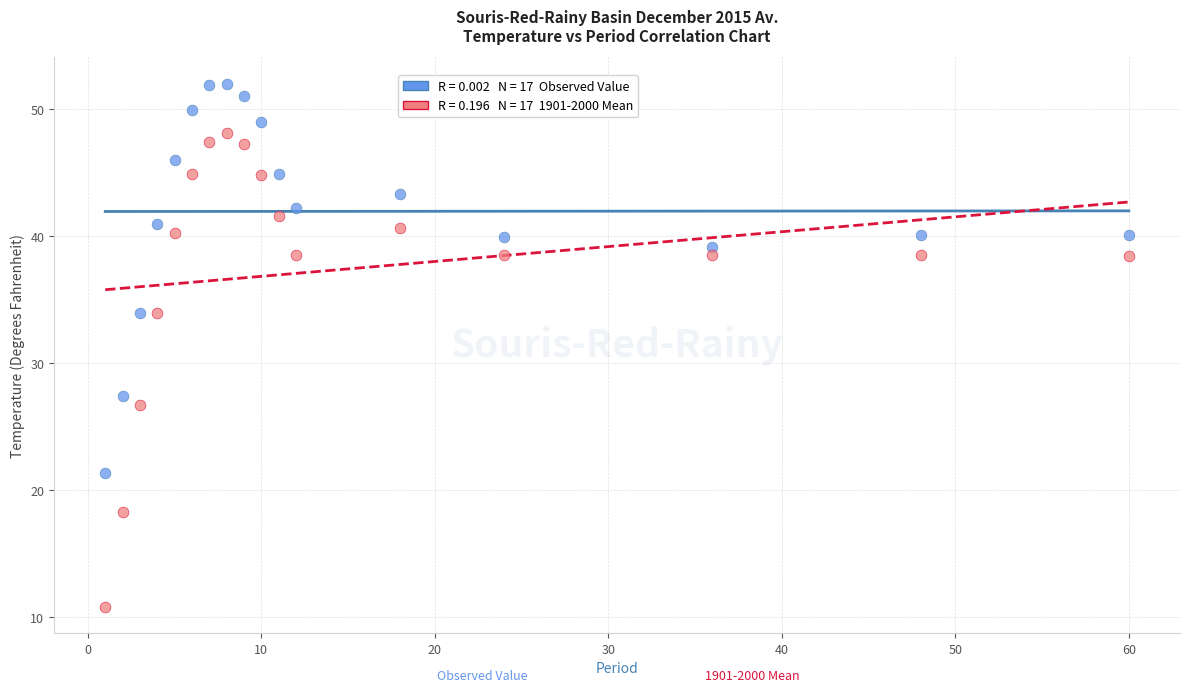

Across all data points, what is the range of X values (max minus min)?

59.0